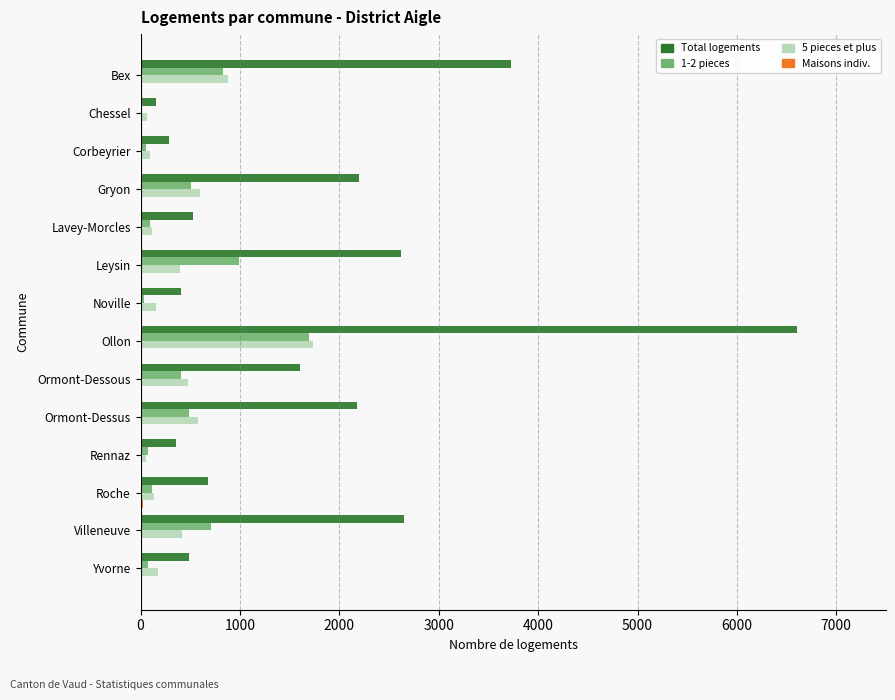

Is it true that Total logements equals 1605 at Ormont-Dessous?

True